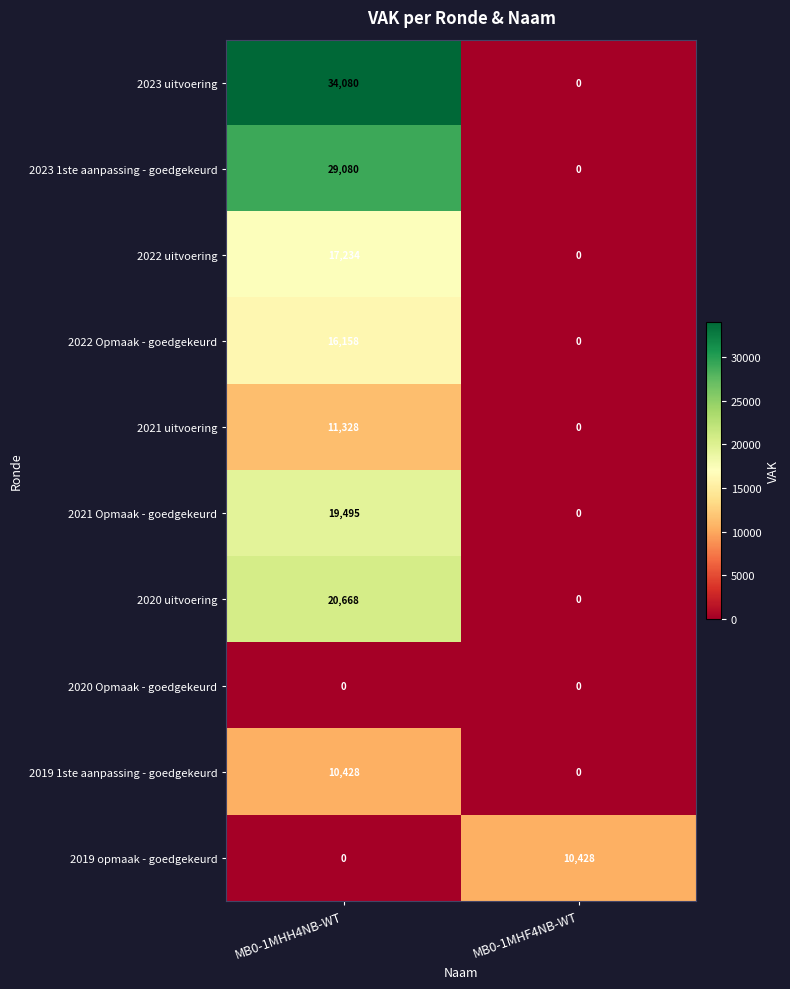

Reading right to left, list all the values displayed in this chart.

2023 uitvoering: MB0-1MHF4NB-WT=0	MB0-1MHH4NB-WT=34080
2023 1ste aanpassing - goedgekeurd: MB0-1MHF4NB-WT=0	MB0-1MHH4NB-WT=29080
2022 uitvoering: MB0-1MHF4NB-WT=0	MB0-1MHH4NB-WT=17234
2022 Opmaak - goedgekeurd: MB0-1MHF4NB-WT=0	MB0-1MHH4NB-WT=16158
2021 uitvoering: MB0-1MHF4NB-WT=0	MB0-1MHH4NB-WT=11328
2021 Opmaak - goedgekeurd: MB0-1MHF4NB-WT=0	MB0-1MHH4NB-WT=19495
2020 uitvoering: MB0-1MHF4NB-WT=0	MB0-1MHH4NB-WT=20668
2020 Opmaak - goedgekeurd: MB0-1MHF4NB-WT=0	MB0-1MHH4NB-WT=0
2019 1ste aanpassing - goedgekeurd: MB0-1MHF4NB-WT=0	MB0-1MHH4NB-WT=10428
2019 opmaak - goedgekeurd: MB0-1MHF4NB-WT=10428	MB0-1MHH4NB-WT=0